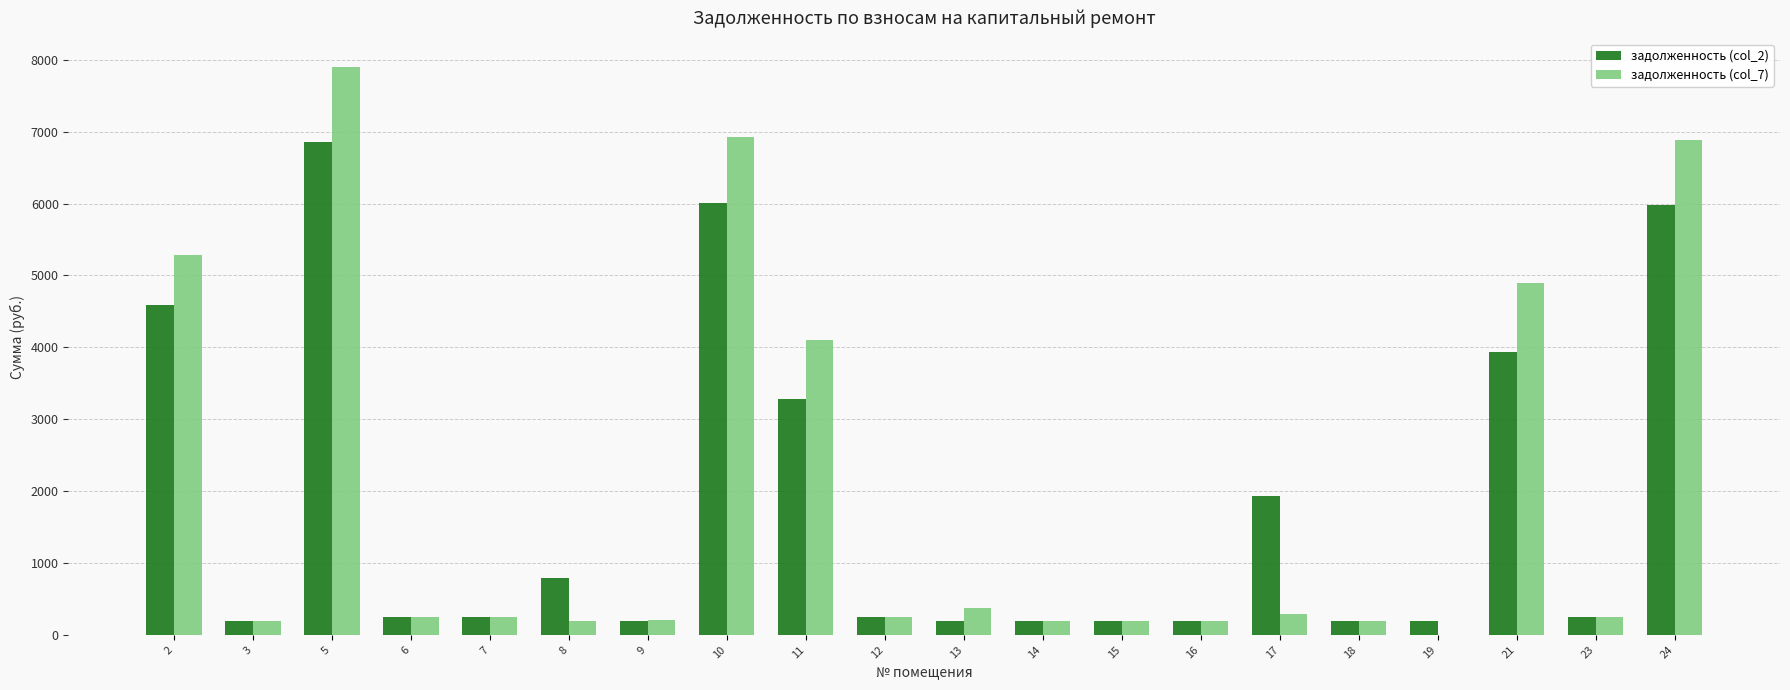

What is the total value across all series at 7?

488.5